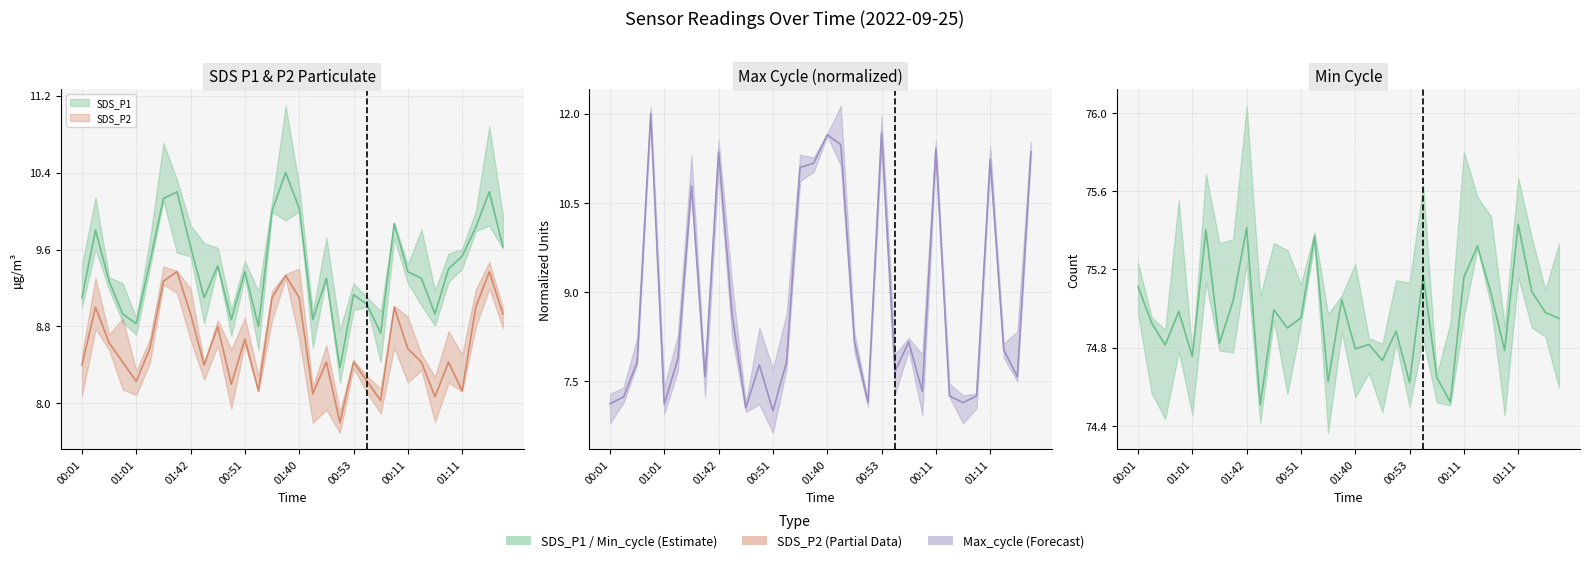

The Max_cycle_scaled (line) series shows 5.1 at 18. True or false?

False